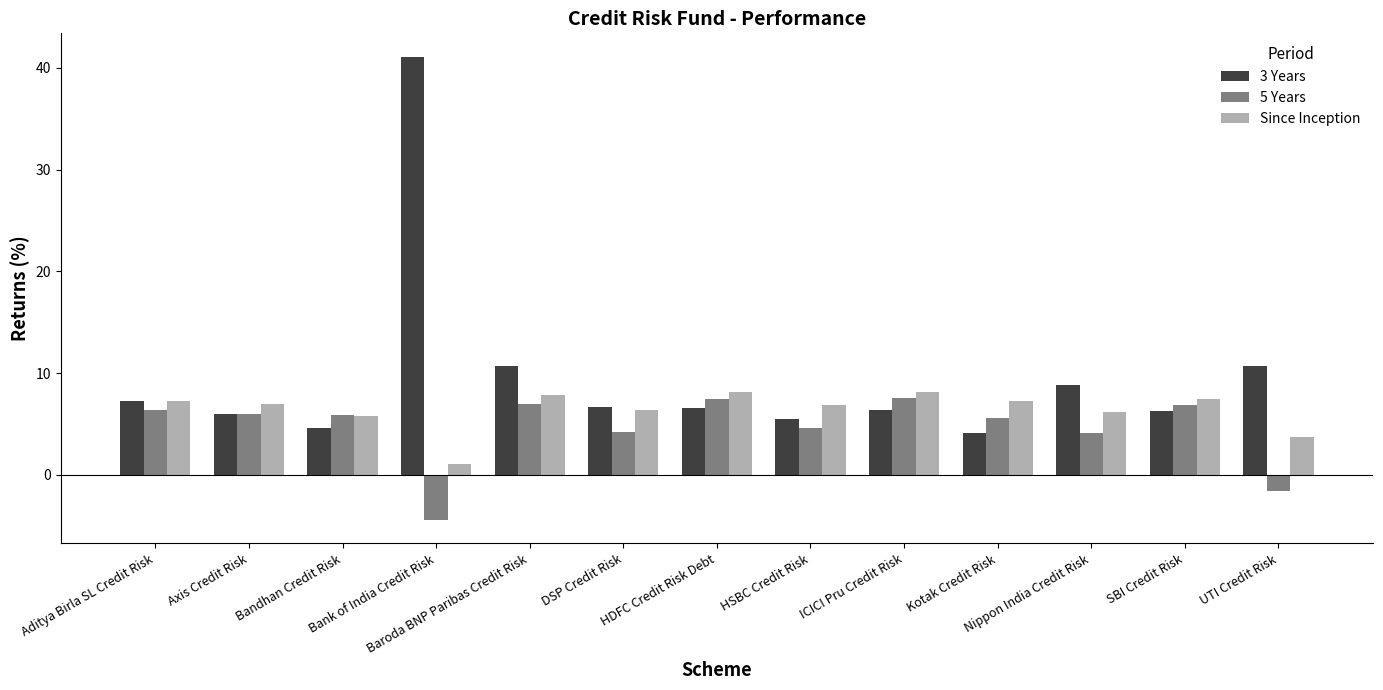

What is the sum of all Since Inception values?

83.4